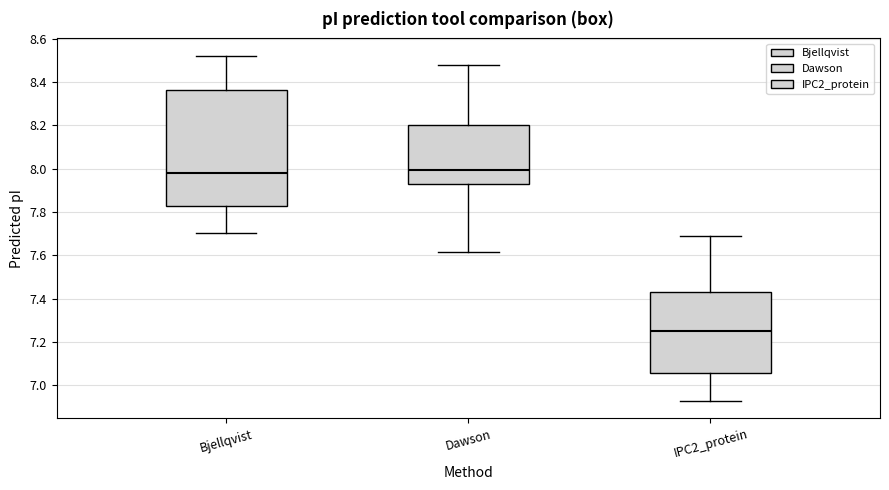

Which box is the tallest, from its lower edge to its upper edge?

Bjellqvist